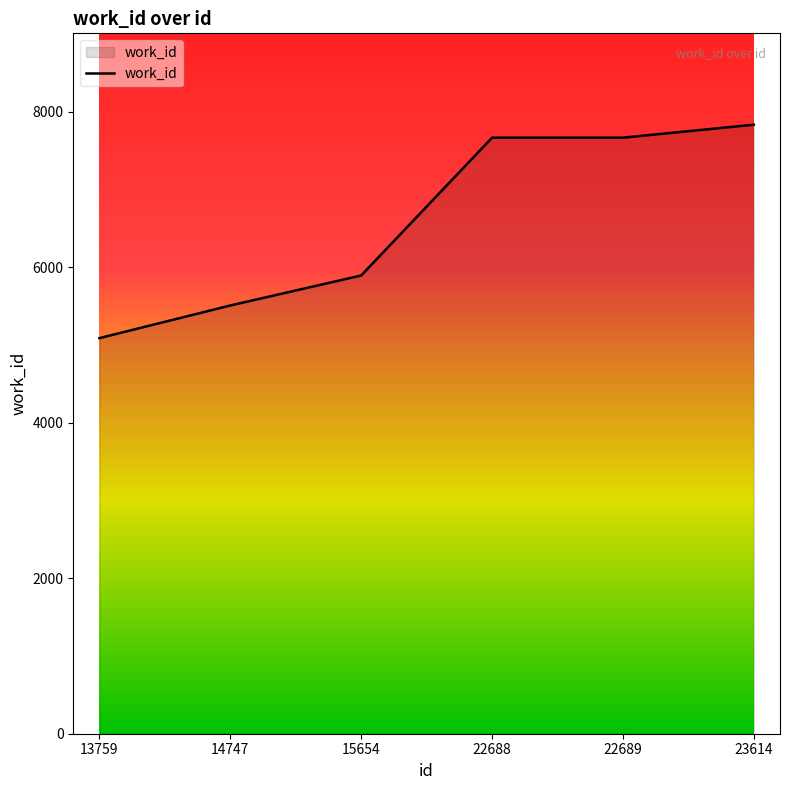

The chart shows a value of 5510 at 14747. True or false?

True